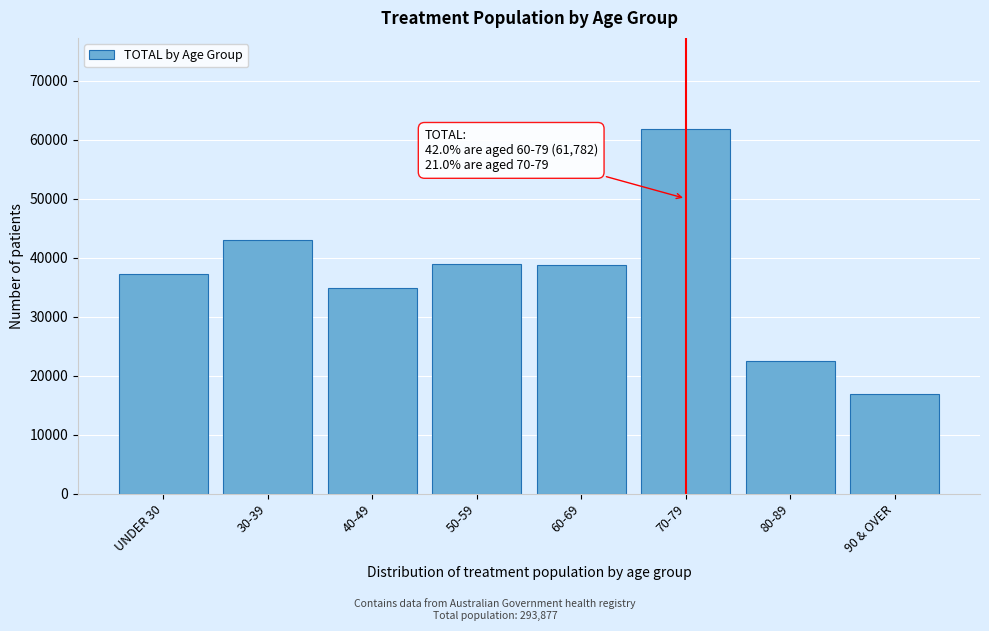

What is the label of the 7th bar from the left?

80-89